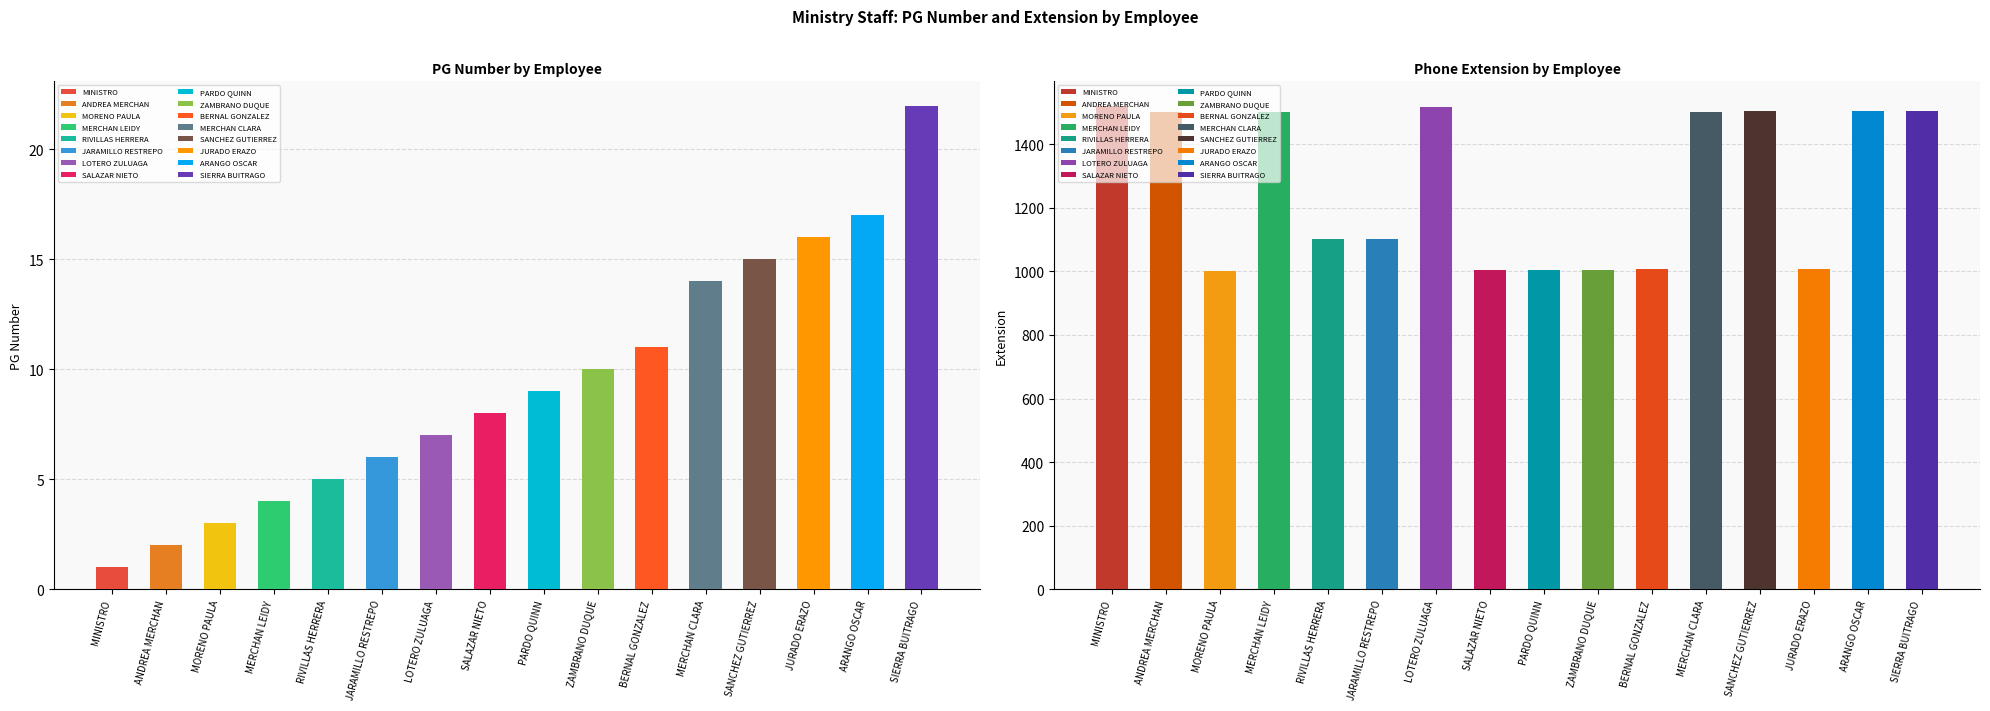

How many values in the PG series exceed 9?

7